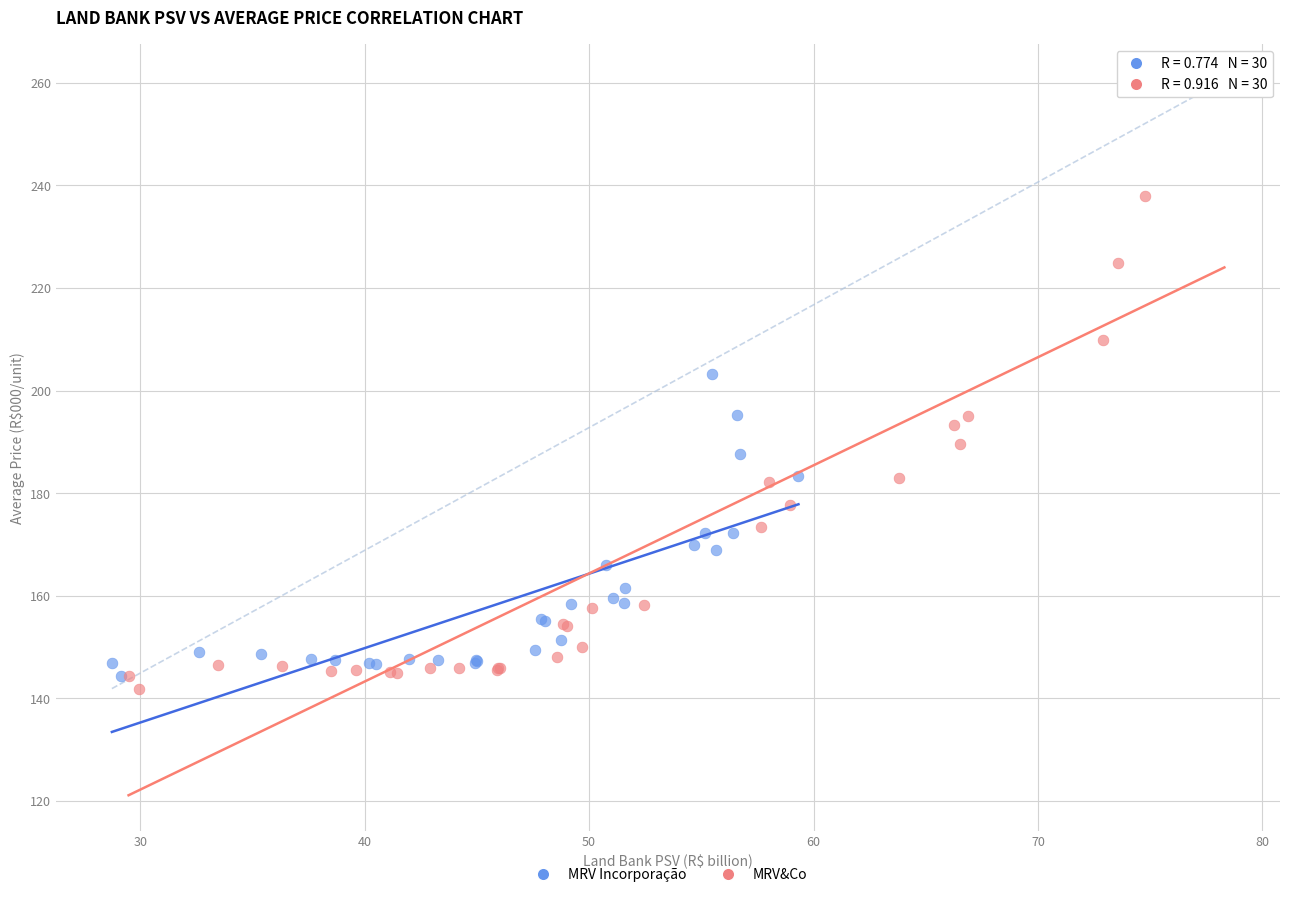

Which series reaches the maximum Y coordinate?

MRV&Co